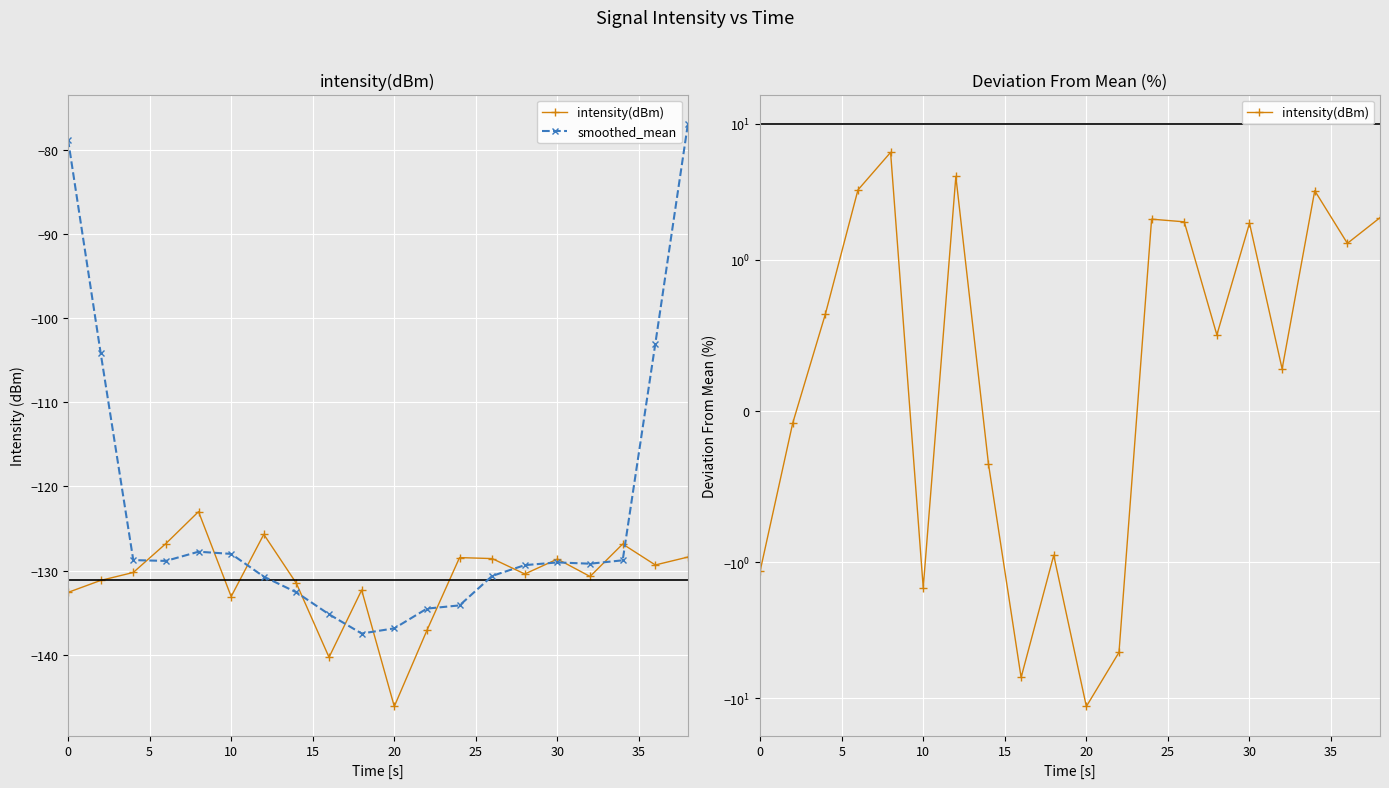

Reading right to left, list all the values displayed in this chart.

intensity(dBm): 2.0	1.3	3.2	0.3	1.9	0.5	1.9	2.0	-4.6	-11.5	-1.0	-7.0	-0.4	4.1	-1.5	6.2	3.3	0.6	-0.1	-1.2
smoothed_mean: -76.9	-103.0	-128.8	-129.2	-129.0	-129.3	-130.6	-134.1	-134.5	-136.9	-137.5	-135.2	-132.6	-130.7	-128.0	-127.7	-128.8	-128.7	-104.1	-78.8